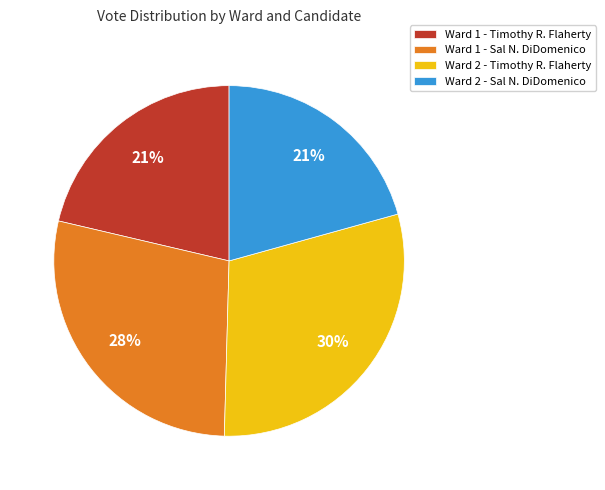

Which has a higher value, Ward 2 - Timothy R. Flaherty or Ward 2 - Sal N. DiDomenico?

Ward 2 - Timothy R. Flaherty